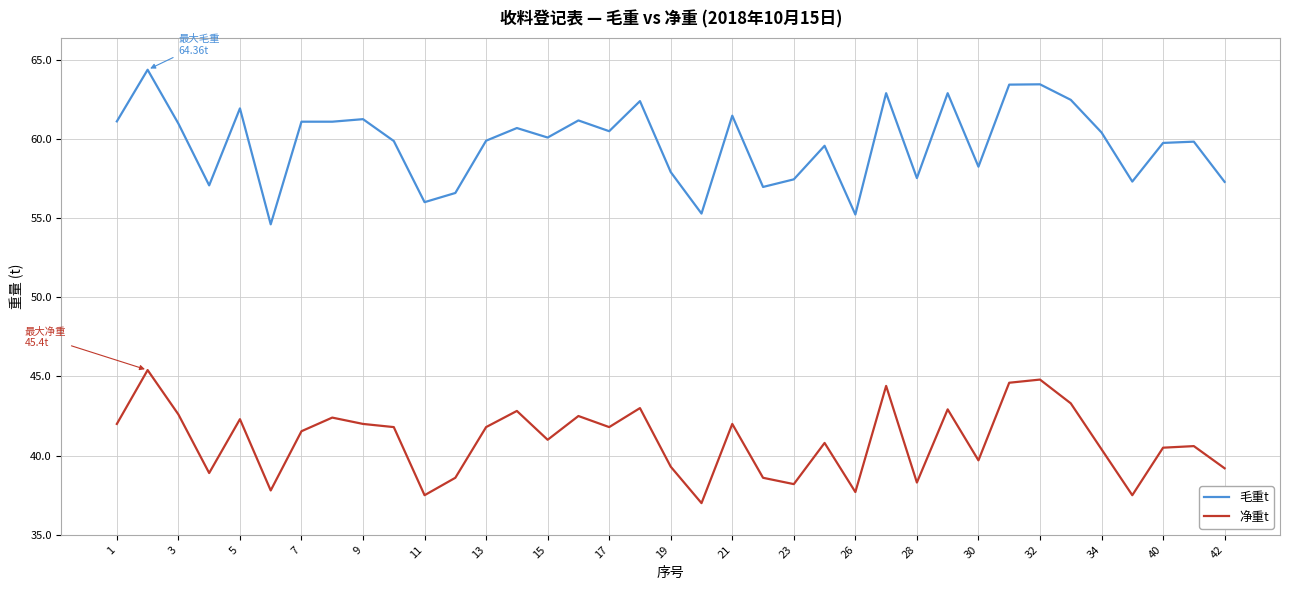

What is the greatest value displayed?

64.4